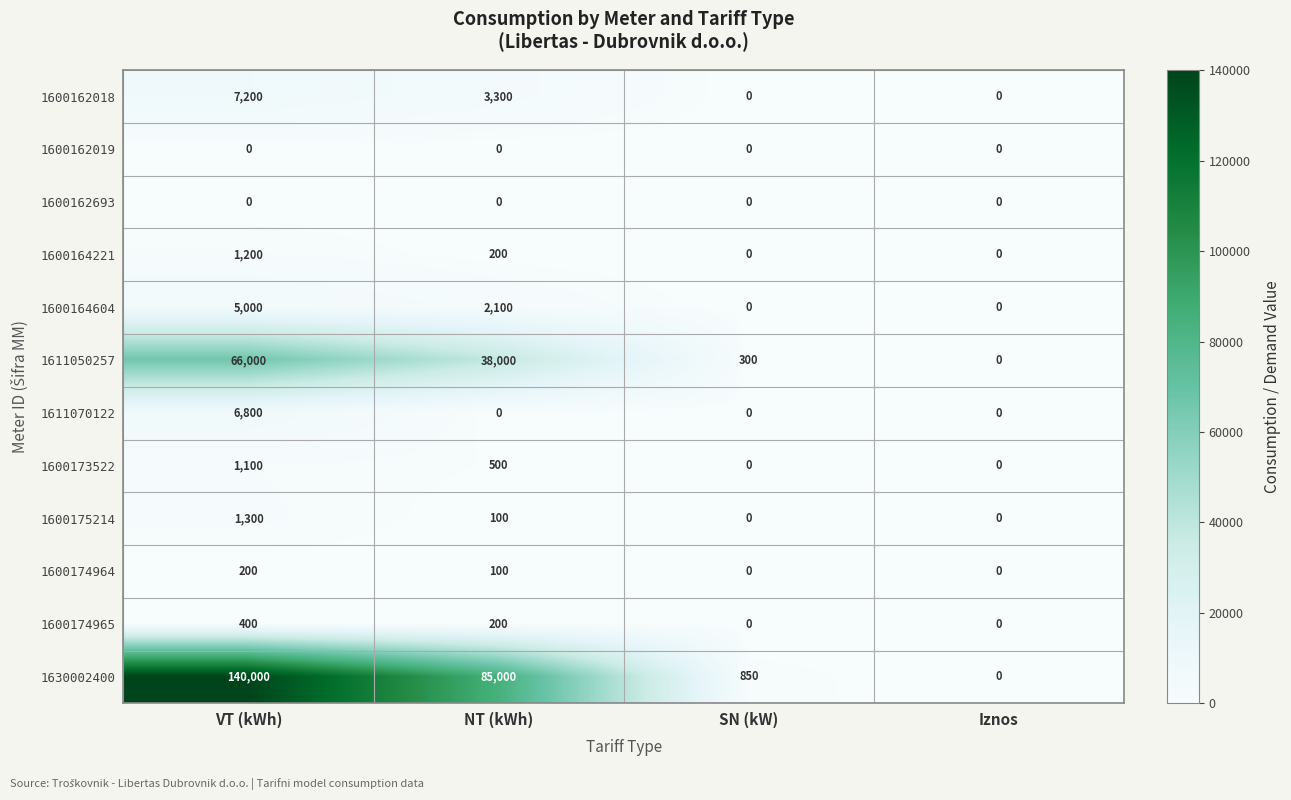

Between VT (kWh) and NT (kWh), which series saw the biggest shift?

1630002400